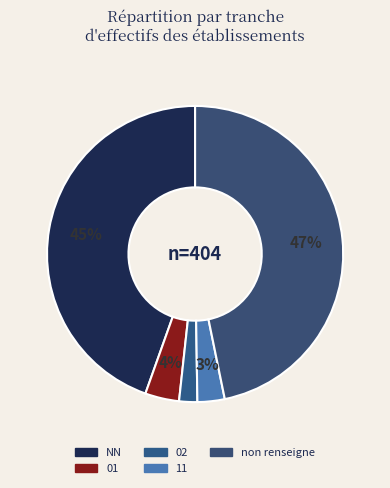

To the nearest percent, what is the difference between the largest and smallest slice percentages?

45%